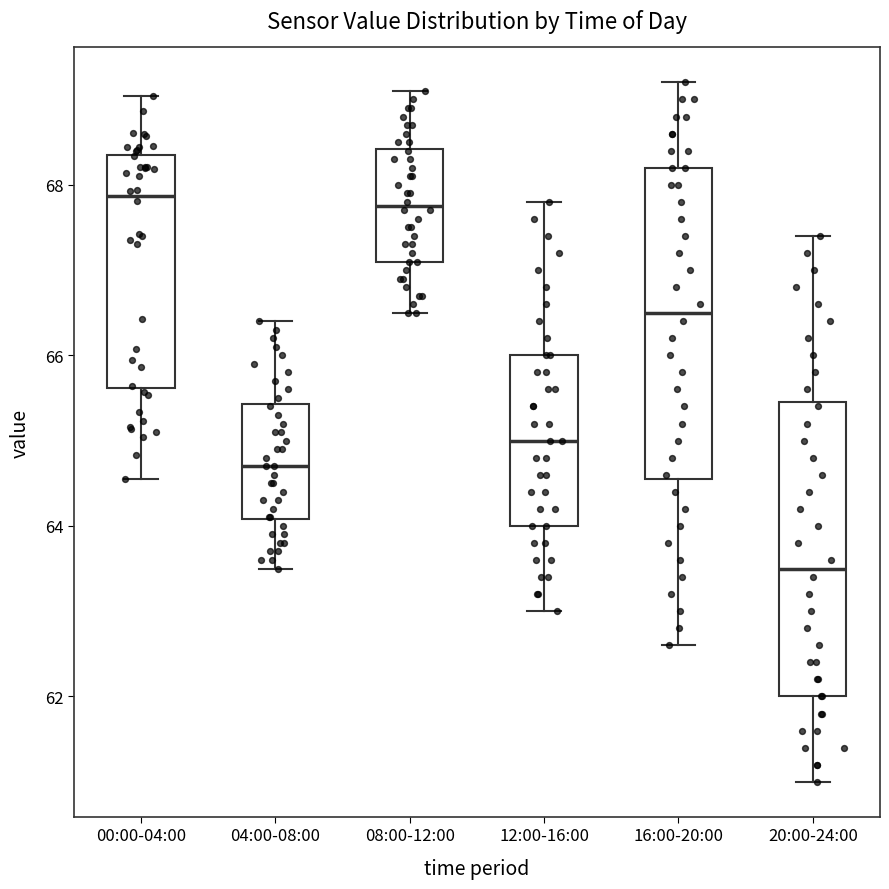

Reading left to right, read every box against the y-axis: the position of its median line, the range the box covers, and the ends of its whiskers. The values are not printed on the chart, so give them approximately, as read against the axis.

00:00-04:00: median 67.8, box 65.6 to 68.4, whiskers 64.6 to 69.0
04:00-08:00: median 64.8, box 64.0 to 65.4, whiskers 63.6 to 66.4
08:00-12:00: median 67.8, box 67.2 to 68.4, whiskers 66.6 to 69.2
12:00-16:00: median 65.0, box 64.0 to 66.0, whiskers 63.0 to 67.8
16:00-20:00: median 66.6, box 64.6 to 68.2, whiskers 62.6 to 69.2
20:00-24:00: median 63.6, box 62.0 to 65.4, whiskers 61.0 to 67.4